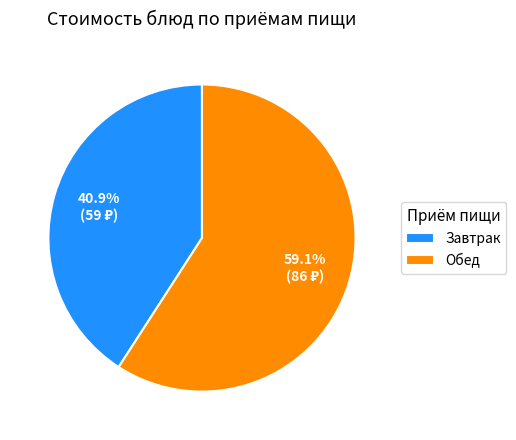

What percentage is NOT represented by Завтрак?

59.1%